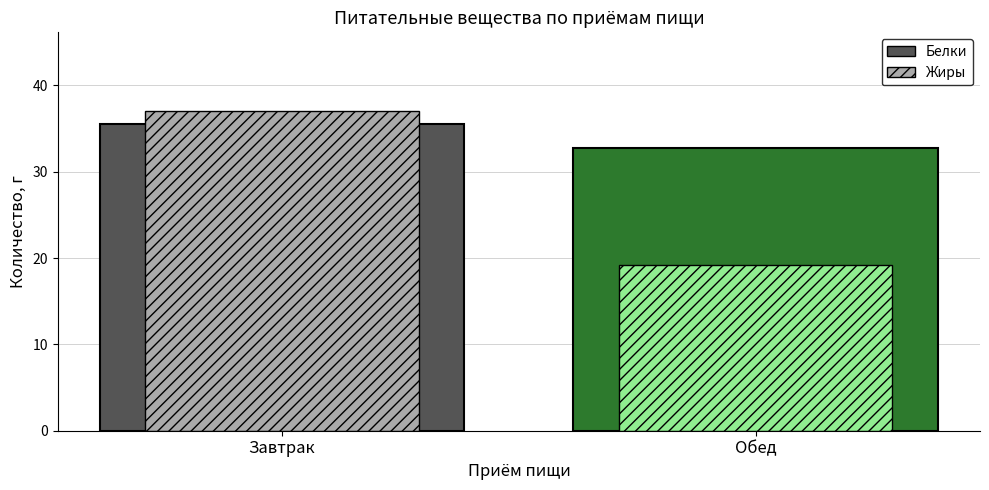

True or false: Белки has a value of 55.7 at Завтрак.

False